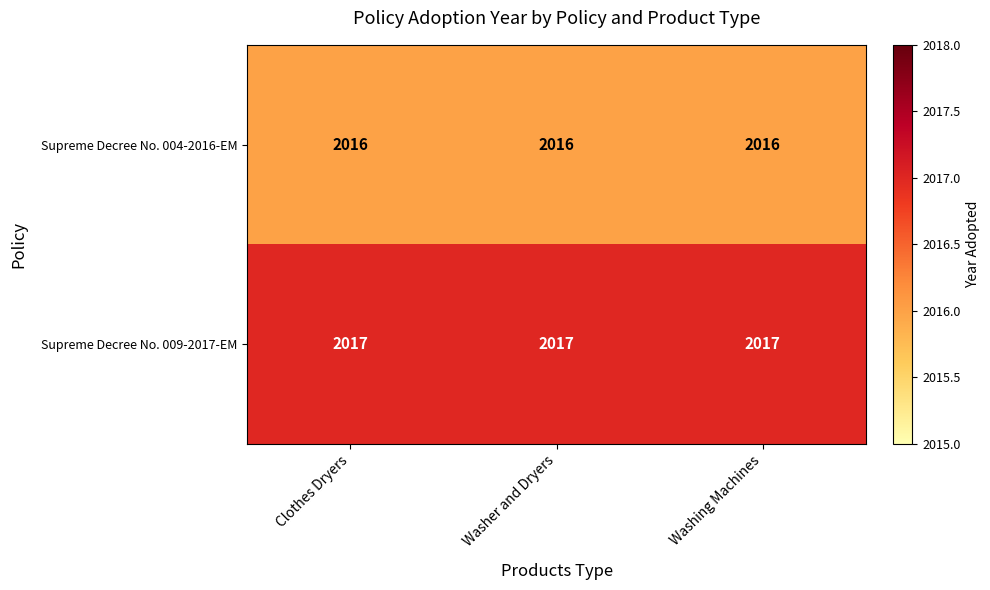

At how many categories does at least one series exceed 2016?

3